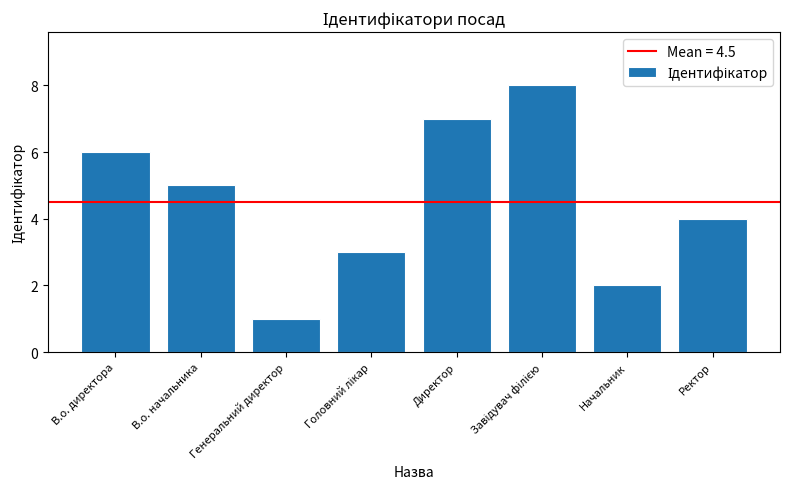

Which has a higher value, Директор or В.о. директора?

Директор